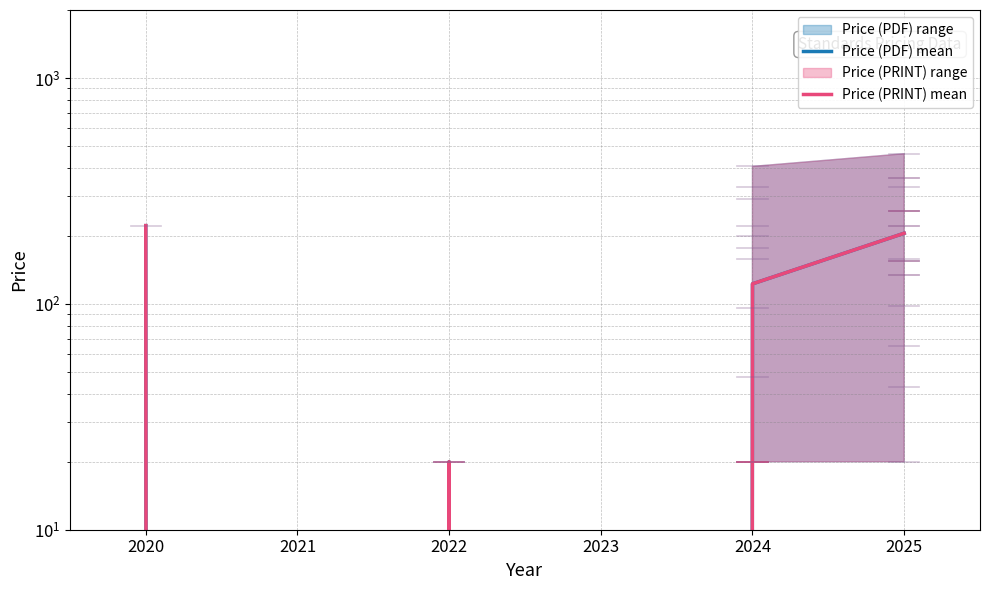

Which category has the highest value across all series?

2020